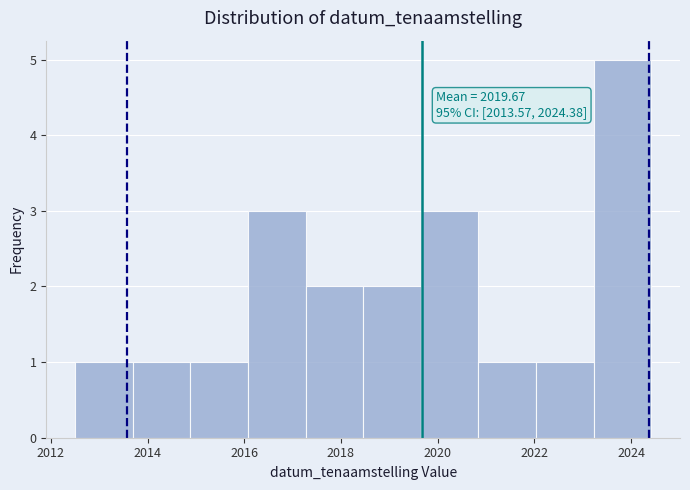

Which range on the x-axis has the tallest bar?

2023.2 to 2024.4